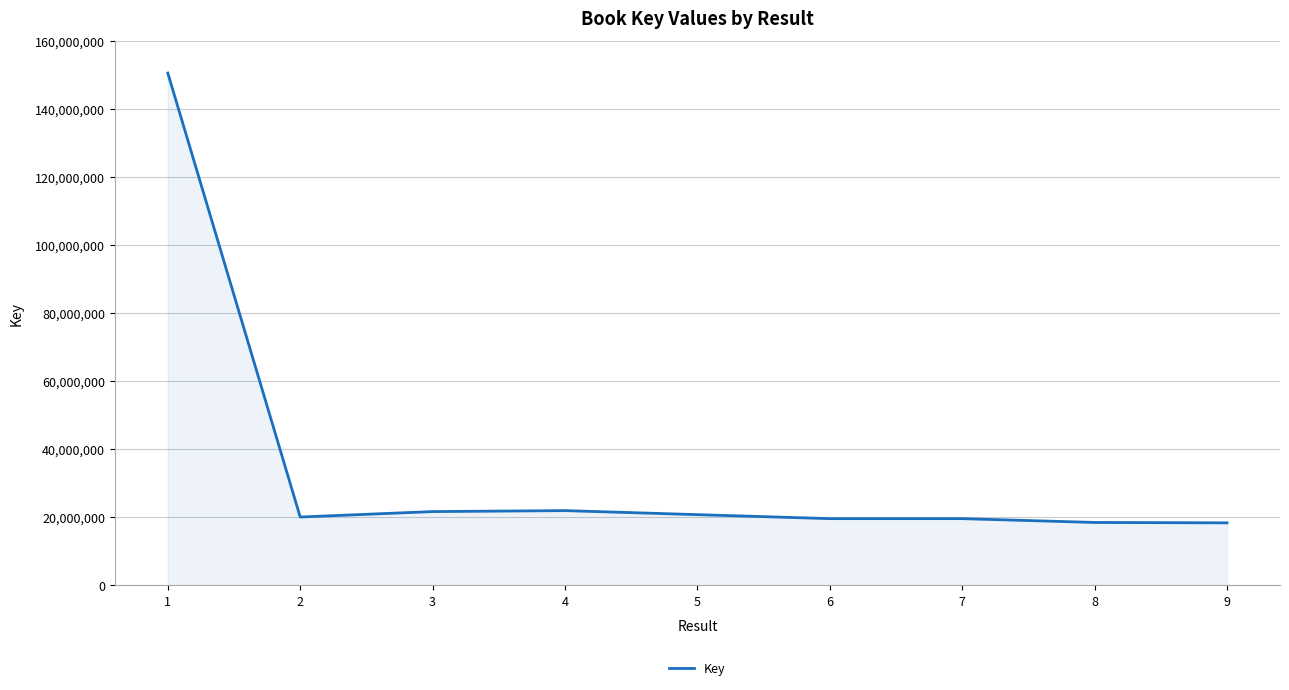

What is the minimum value shown in the chart?

18387279